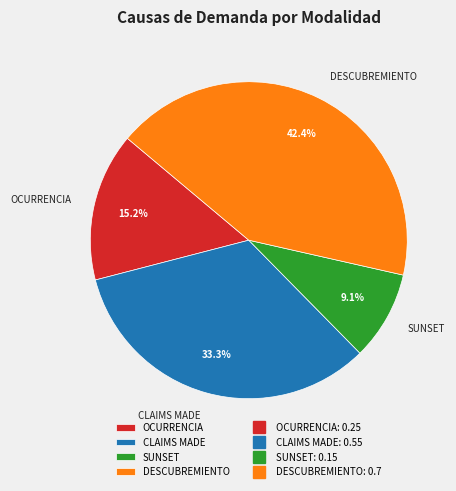

To the nearest percent, what portion does OCURRENCIA represent?

15%